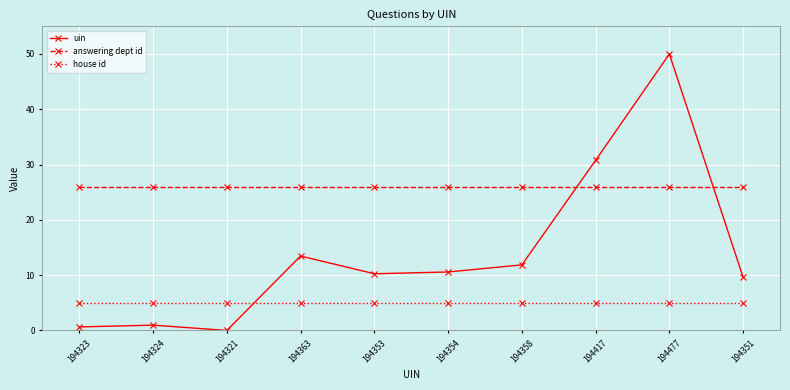

What is the label of the 4th point from the right?

194358